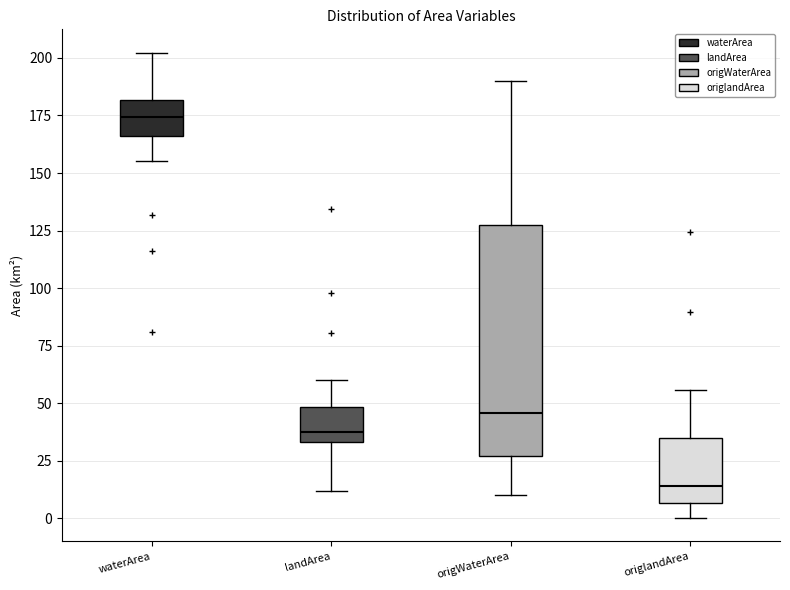

Which box is the tallest, from its lower edge to its upper edge?

origWaterArea